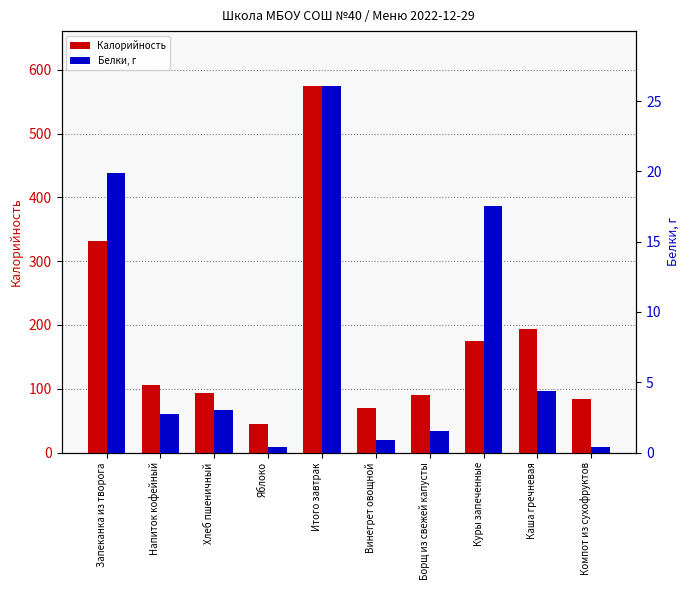

What are all the series names shown in the legend?

Калорийность, Белки, г